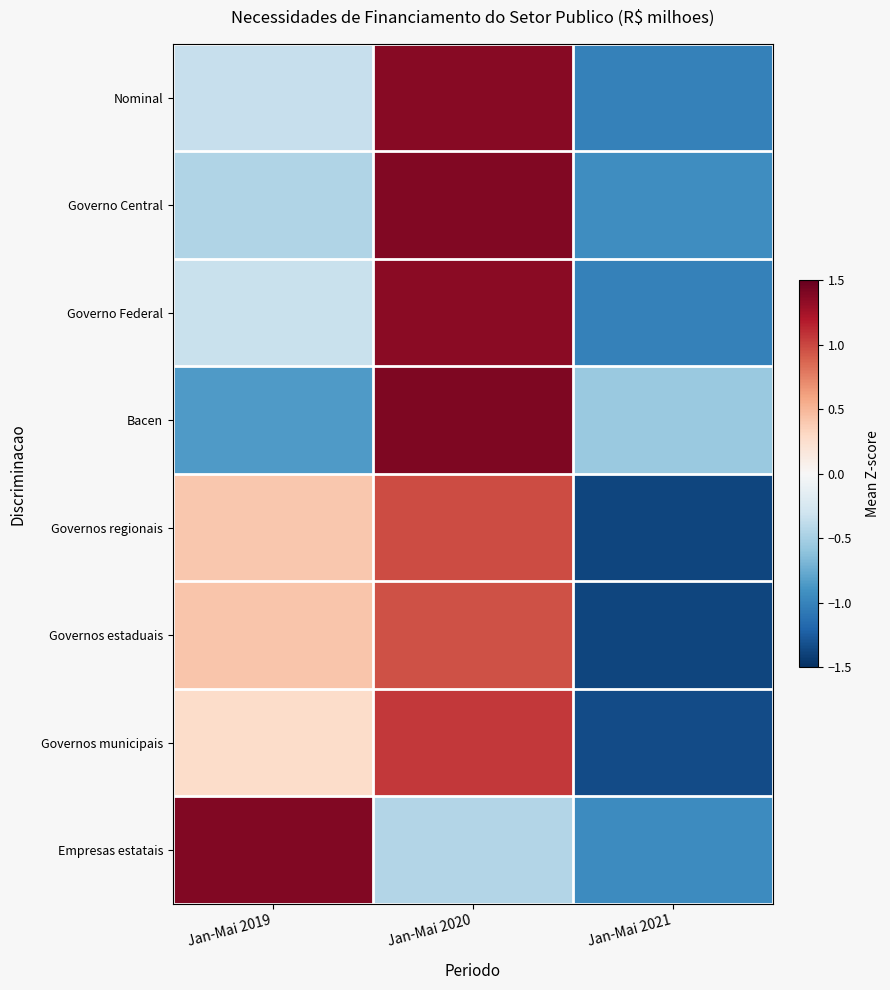

Reading left to right, transcribe all the data shown in this chart.

Nominal: Jan-Mai 2019=-0.3	Jan-Mai 2020=1.4	Jan-Mai 2021=-1.0
Governo Central: Jan-Mai 2019=-0.5	Jan-Mai 2020=1.4	Jan-Mai 2021=-0.9
Governo Federal: Jan-Mai 2019=-0.3	Jan-Mai 2020=1.4	Jan-Mai 2021=-1.0
Bacen: Jan-Mai 2019=-0.8	Jan-Mai 2020=1.4	Jan-Mai 2021=-0.6
Governos regionais: Jan-Mai 2019=0.4	Jan-Mai 2020=1.0	Jan-Mai 2021=-1.4
Governos estaduais: Jan-Mai 2019=0.4	Jan-Mai 2020=1.0	Jan-Mai 2021=-1.4
Governos municipais: Jan-Mai 2019=0.3	Jan-Mai 2020=1.1	Jan-Mai 2021=-1.3
Empresas estatais: Jan-Mai 2019=1.4	Jan-Mai 2020=-0.4	Jan-Mai 2021=-0.9